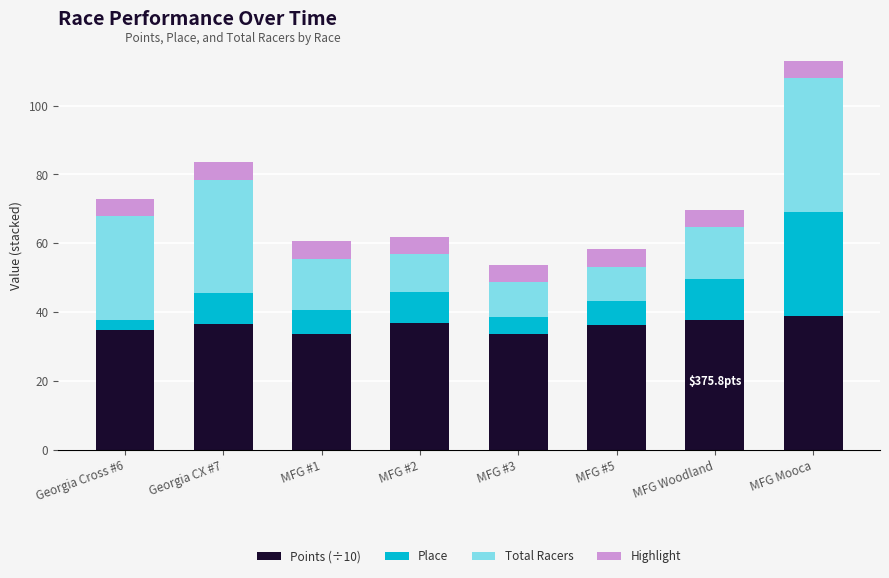

At which category is the sum across all series the highest?

MFG Mooca